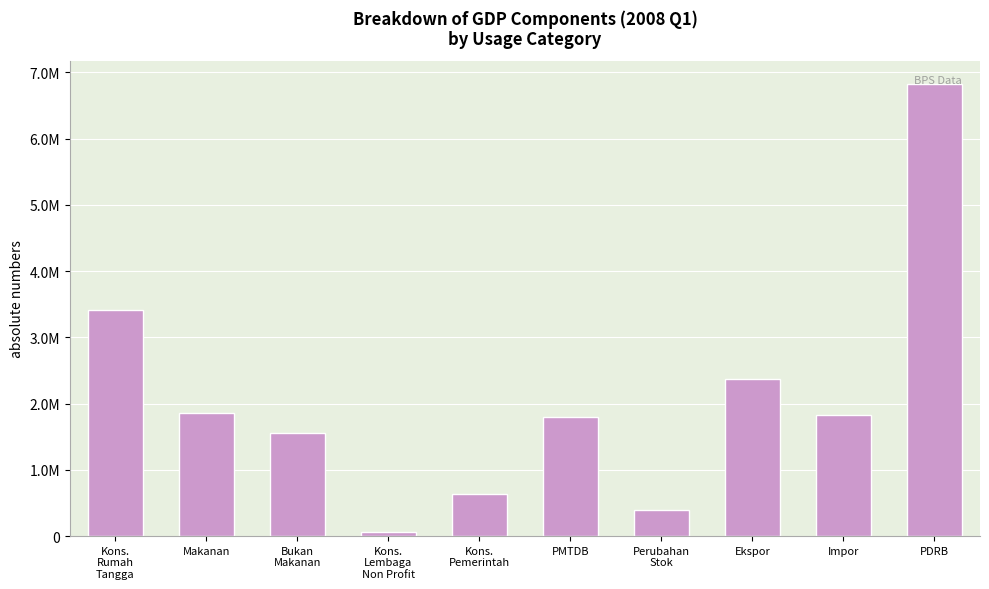

What is the difference between the second highest and minimum values?

3351751.6